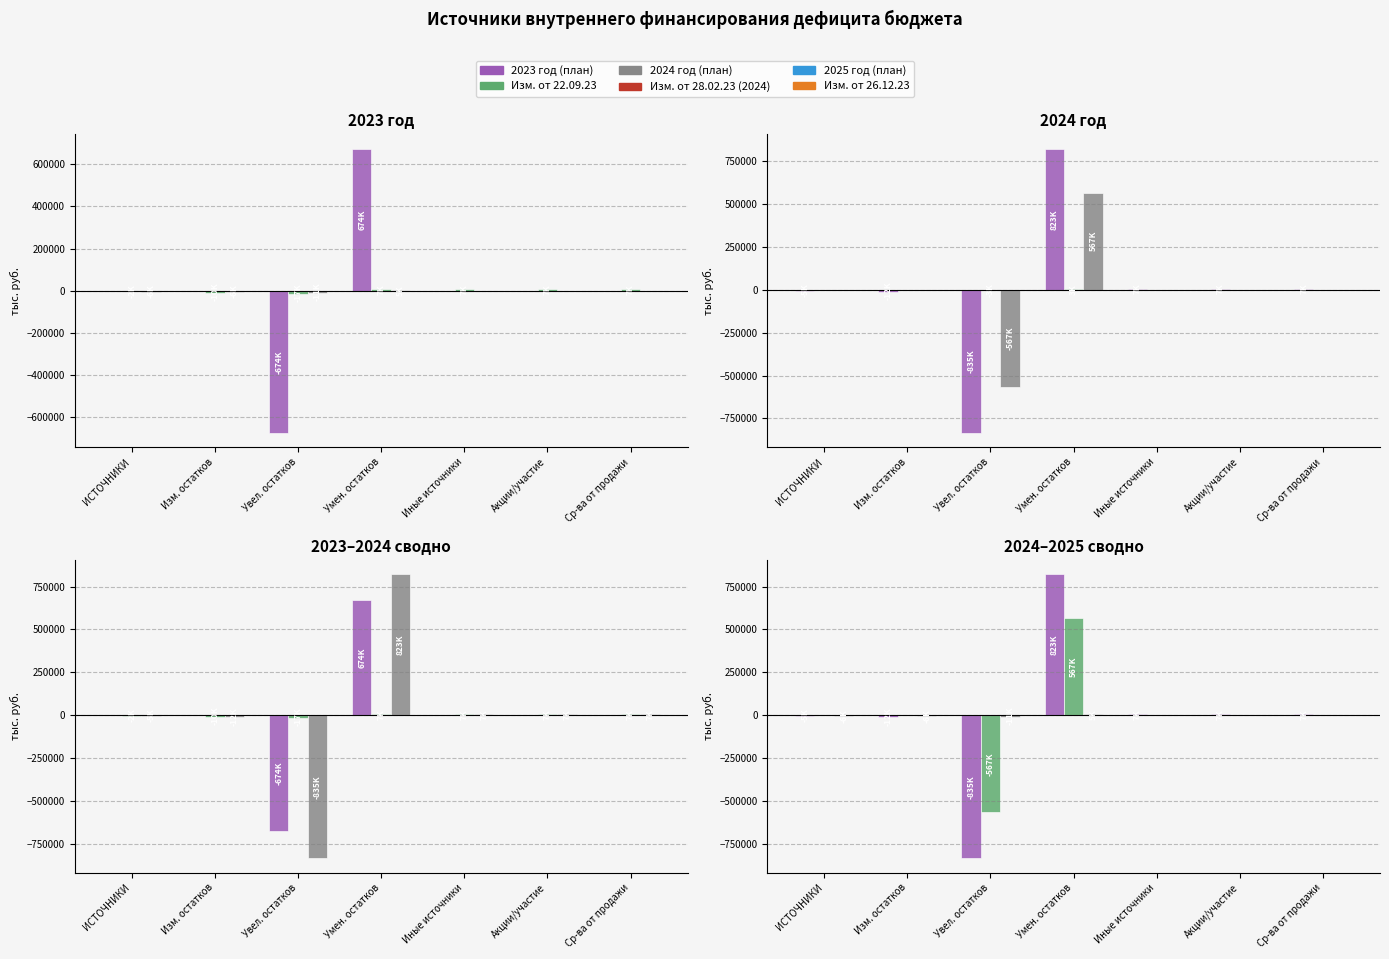

How many data points in 2023 год (план) are above 0?

1